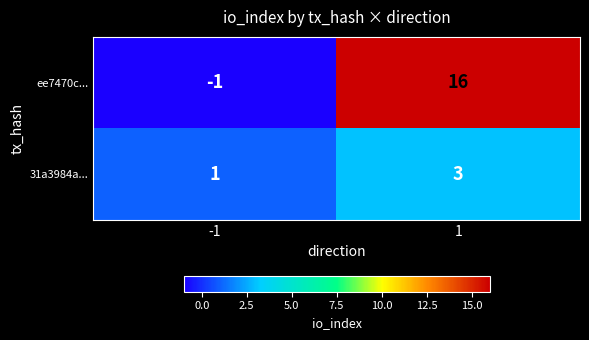

What is the difference between the maximum and minimum values in the ee7470c... series?

17